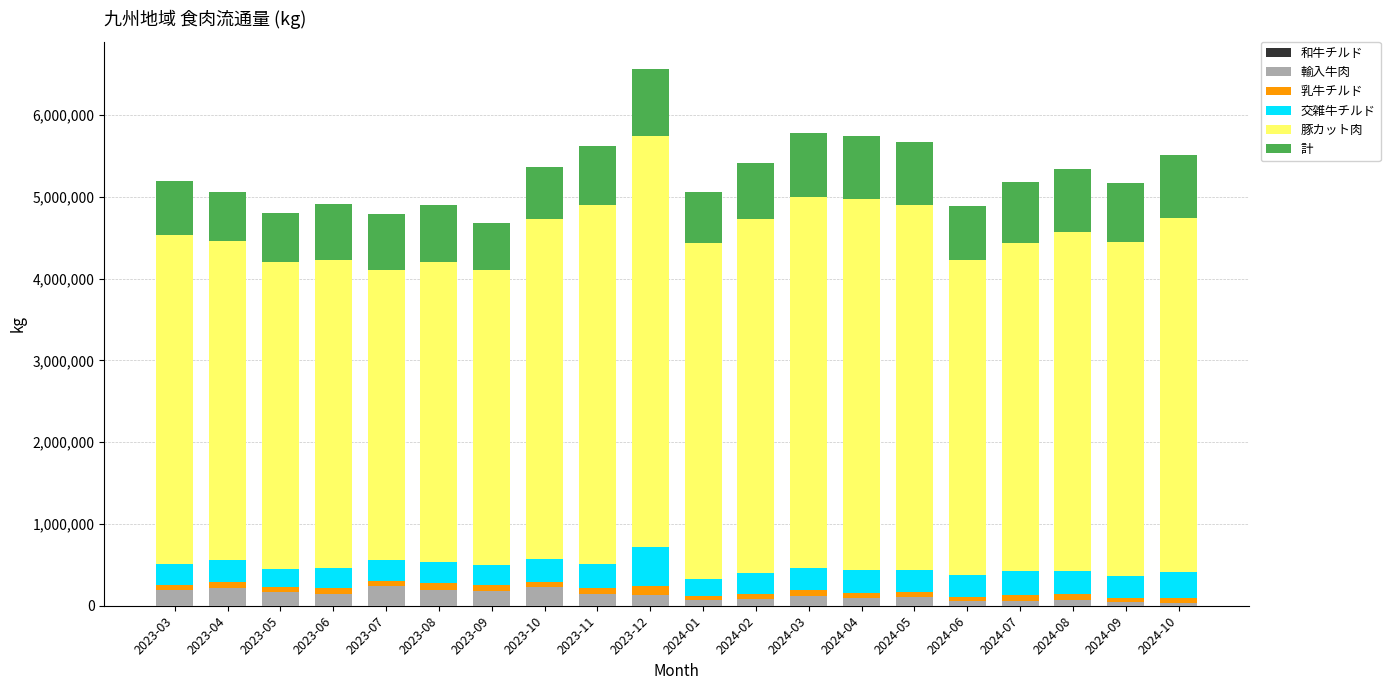

What is the sum of all 輸入牛肉 values?

2558545